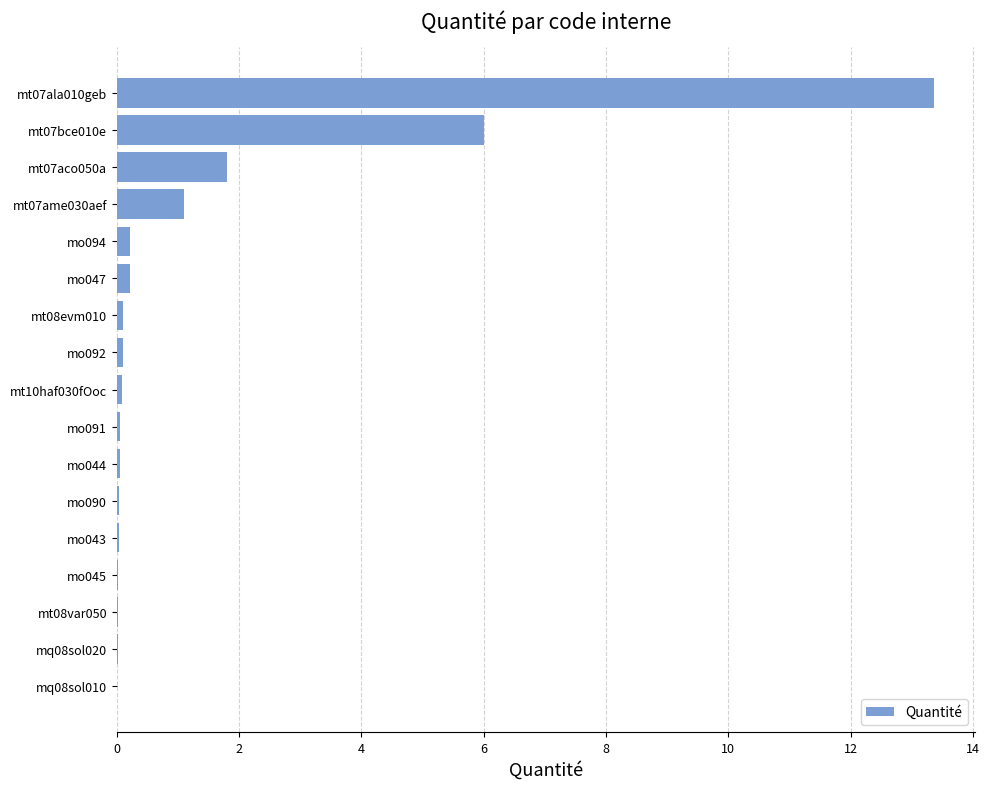

What is the sum of all values?

23.2